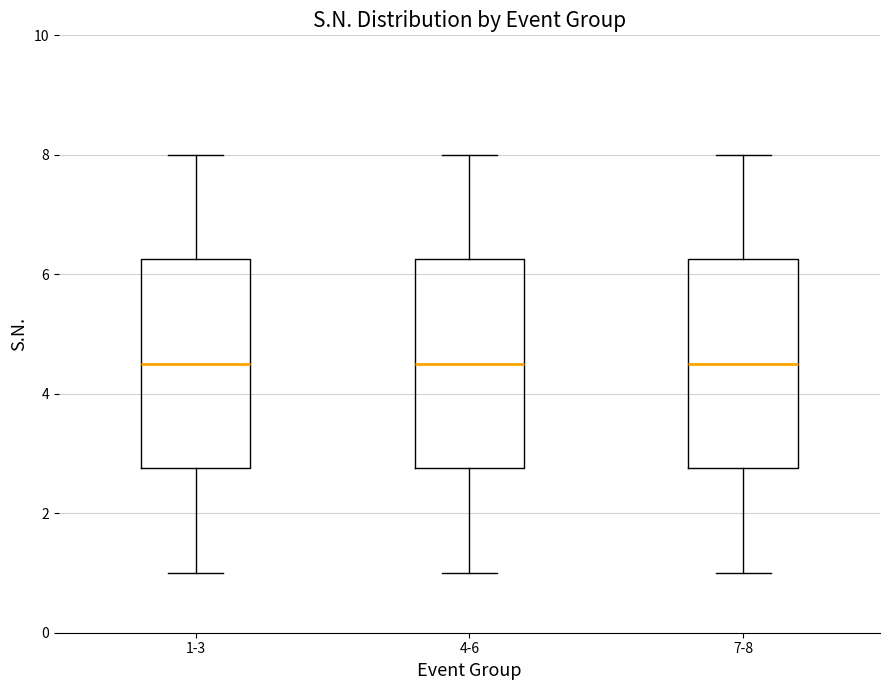

Reading left to right, transcribe this box plot: for each box, give where its median line is, the range the box spans, and where its two whiskers end, as read against the y-axis. The values are not printed on the chart, so give them approximately, as read against the axis.

1-3: median 4.6, box 2.8 to 6.2, whiskers 1.0 to 8.0
4-6: median 4.6, box 2.8 to 6.2, whiskers 1.0 to 8.0
7-8: median 4.6, box 2.8 to 6.2, whiskers 1.0 to 8.0